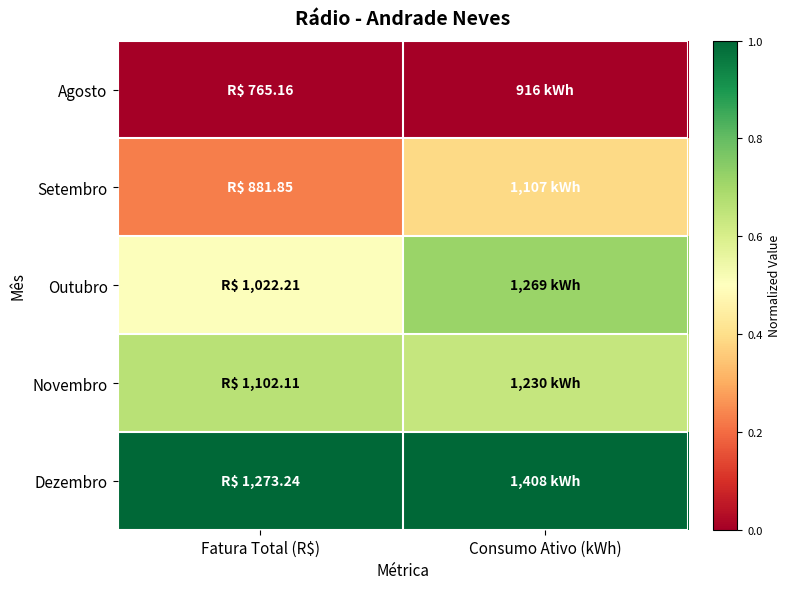

Reading left to right, transcribe all the data shown in this chart.

Agosto: Fatura Total (R$)=0.0	Consumo Ativo (kWh)=0.0
Setembro: Fatura Total (R$)=0.2	Consumo Ativo (kWh)=0.4
Outubro: Fatura Total (R$)=0.5	Consumo Ativo (kWh)=0.7
Novembro: Fatura Total (R$)=0.7	Consumo Ativo (kWh)=0.6
Dezembro: Fatura Total (R$)=1.0	Consumo Ativo (kWh)=1.0